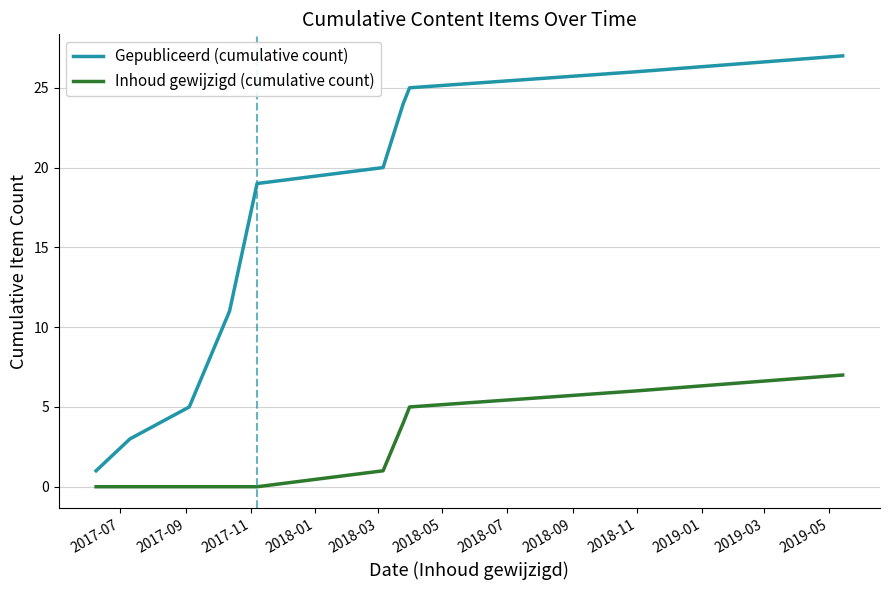

True or false: Gepubliceerd (cumulative count) and Inhoud gewijzigd (cumulative count) intersect in this chart.

False